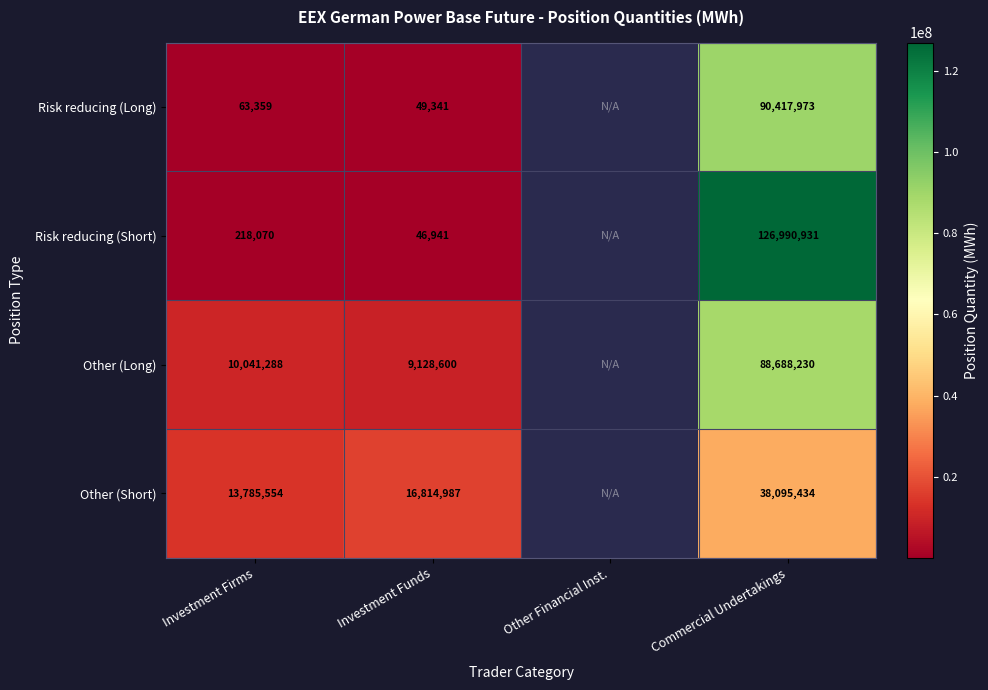

The Other (Short) series shows 27381228.5 at Investment Funds. True or false?

False